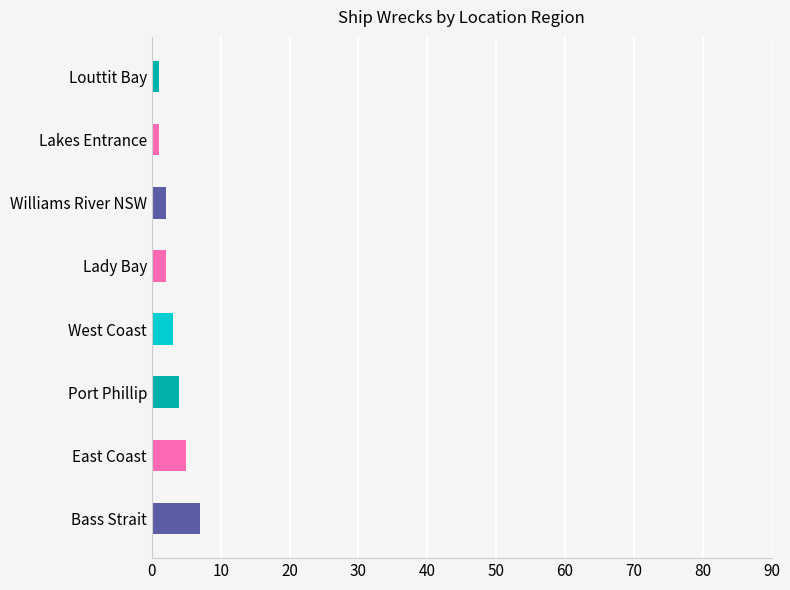

What is the difference between the maximum and minimum values?

6